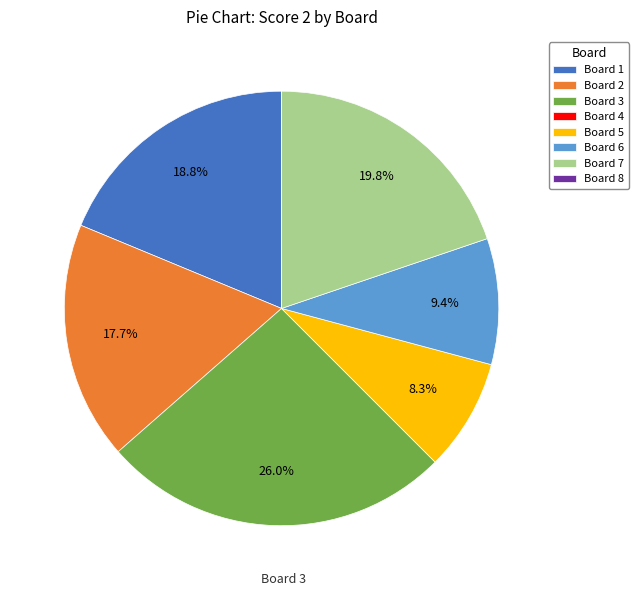

To the nearest percent, what is the difference between the Board 5 and Board 2 slice percentages?

9%